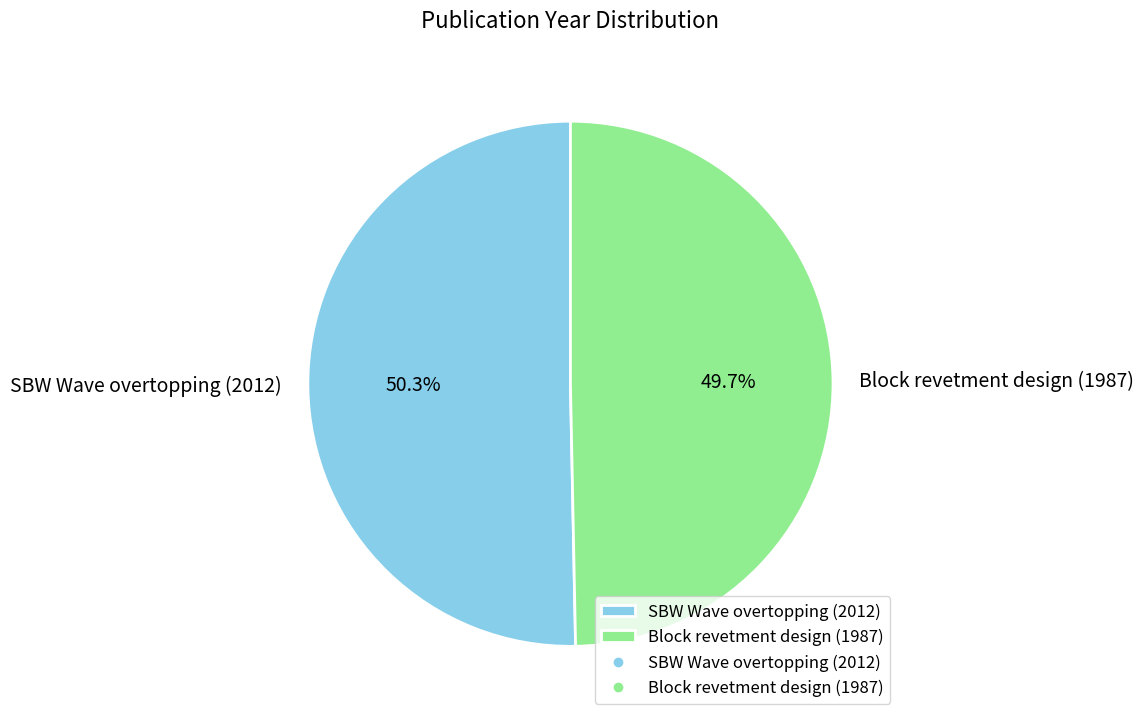

Is the sum of Block revetment design (1987) and SBW Wave overtopping (2012) greater than half?

Yes